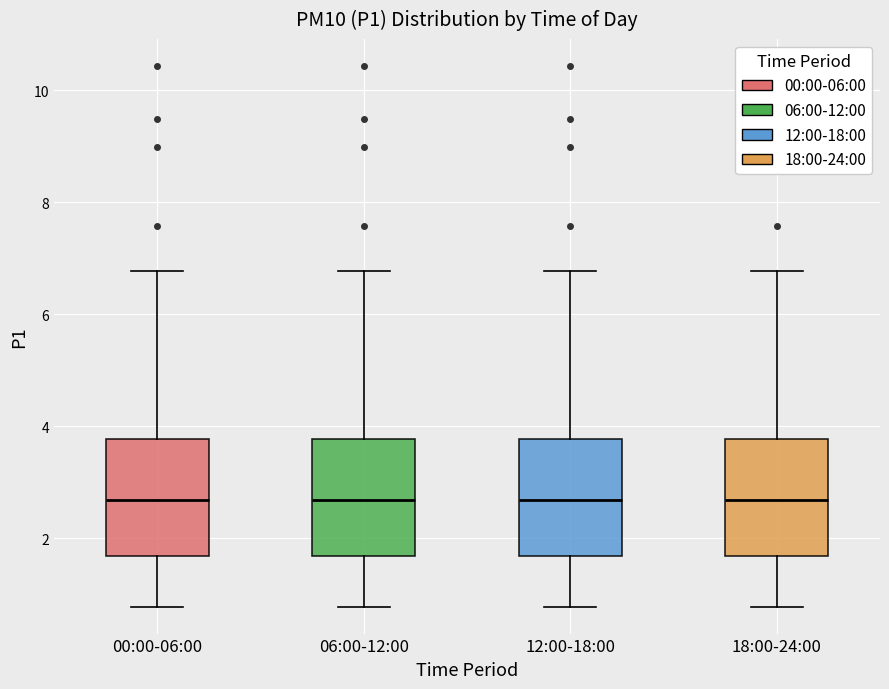

Where is the lower edge of the box for 12:00-18:00 on the y-axis? The values are not printed on the chart, so give them approximately, as read against the axis.

1.6